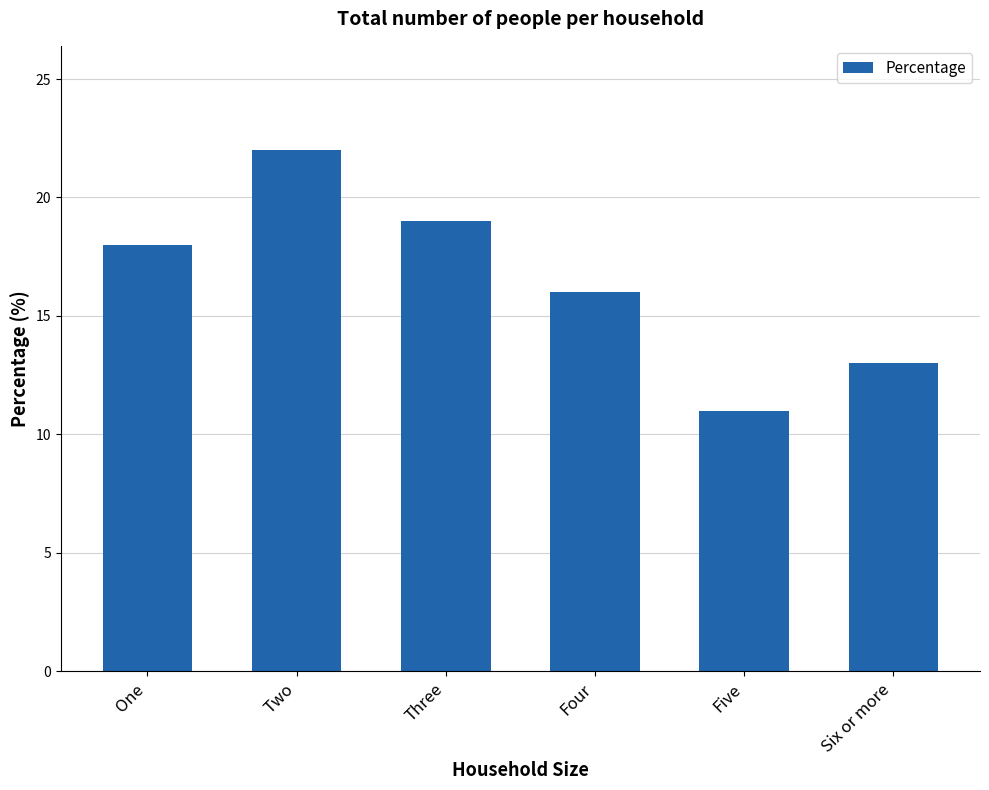

List the labels in order of value, largest first.

Two, Three, One, Four, Six or more, Five